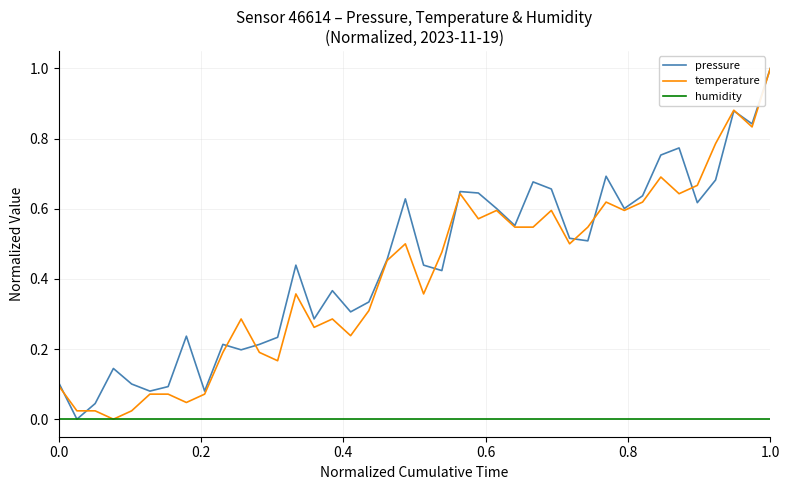

Reading right to left, transcribe all the data shown in this chart.

pressure: 1.0	0.8	0.9	0.7	0.6	0.8	0.8	0.6	0.6	0.7	0.5	0.5	0.7	0.7	0.6	0.6	0.6	0.6	0.4	0.4	0.6	0.5	0.3	0.3	0.4	0.3	0.4	0.2	0.2	0.2	0.2	0.1	0.2	0.1	0.1	0.1	0.1	0.0	0.0	0.1
temperature: 1.0	0.8	0.9	0.8	0.7	0.6	0.7	0.6	0.6	0.6	0.5	0.5	0.6	0.5	0.5	0.6	0.6	0.6	0.5	0.4	0.5	0.5	0.3	0.2	0.3	0.3	0.4	0.2	0.2	0.3	0.2	0.1	0.0	0.1	0.1	0.0	0.0	0.0	0.0	0.1
humidity: 0.0	0.0	0.0	0.0	0.0	0.0	0.0	0.0	0.0	0.0	0.0	0.0	0.0	0.0	0.0	0.0	0.0	0.0	0.0	0.0	0.0	0.0	0.0	0.0	0.0	0.0	0.0	0.0	0.0	0.0	0.0	0.0	0.0	0.0	0.0	0.0	0.0	0.0	0.0	0.0